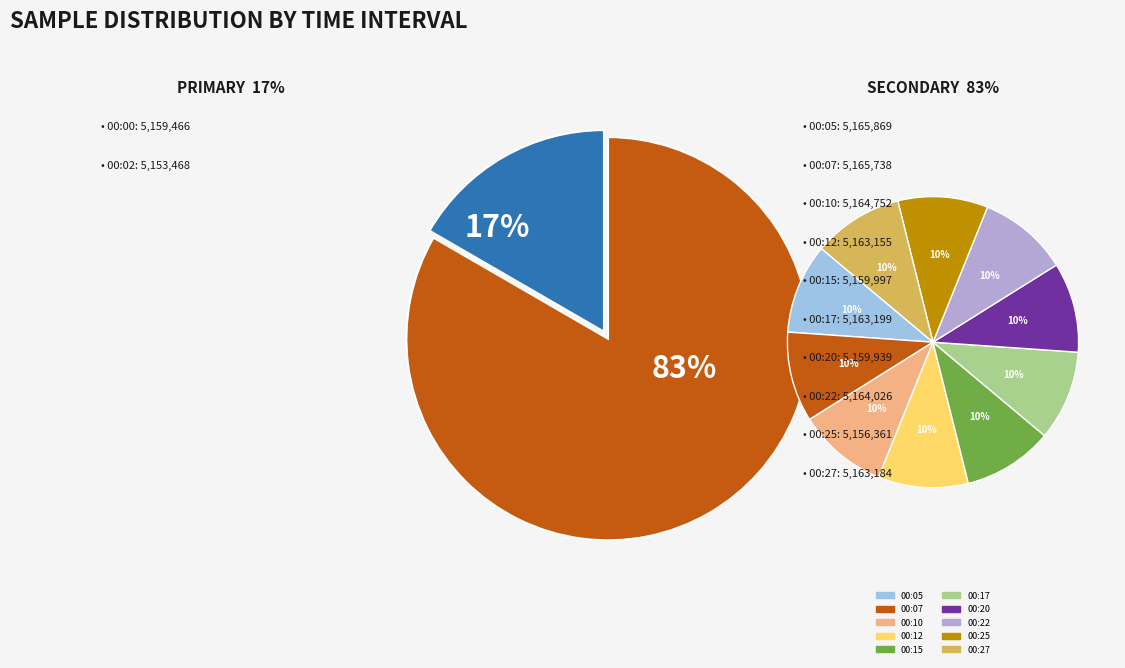

To the nearest percent, what portion does 00:00 represent?

8%